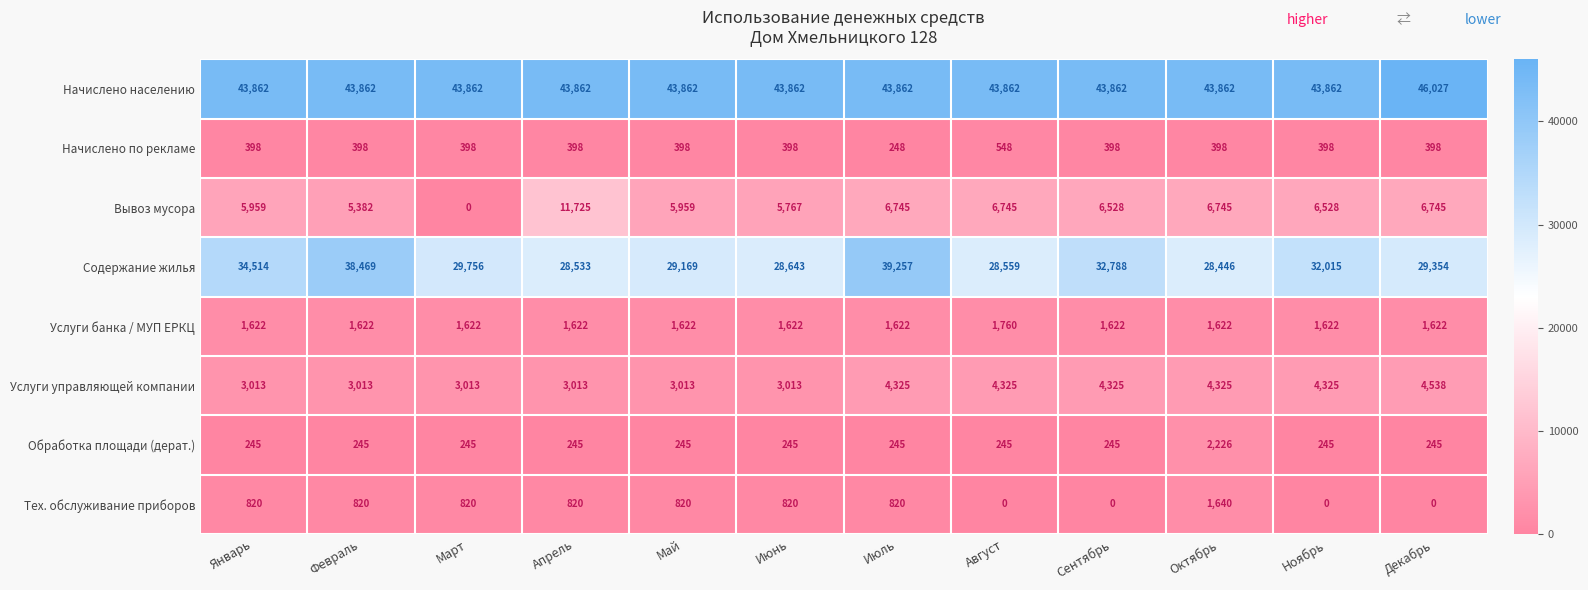

At which label does Содержание жилья reach its minimum?

Октябрь